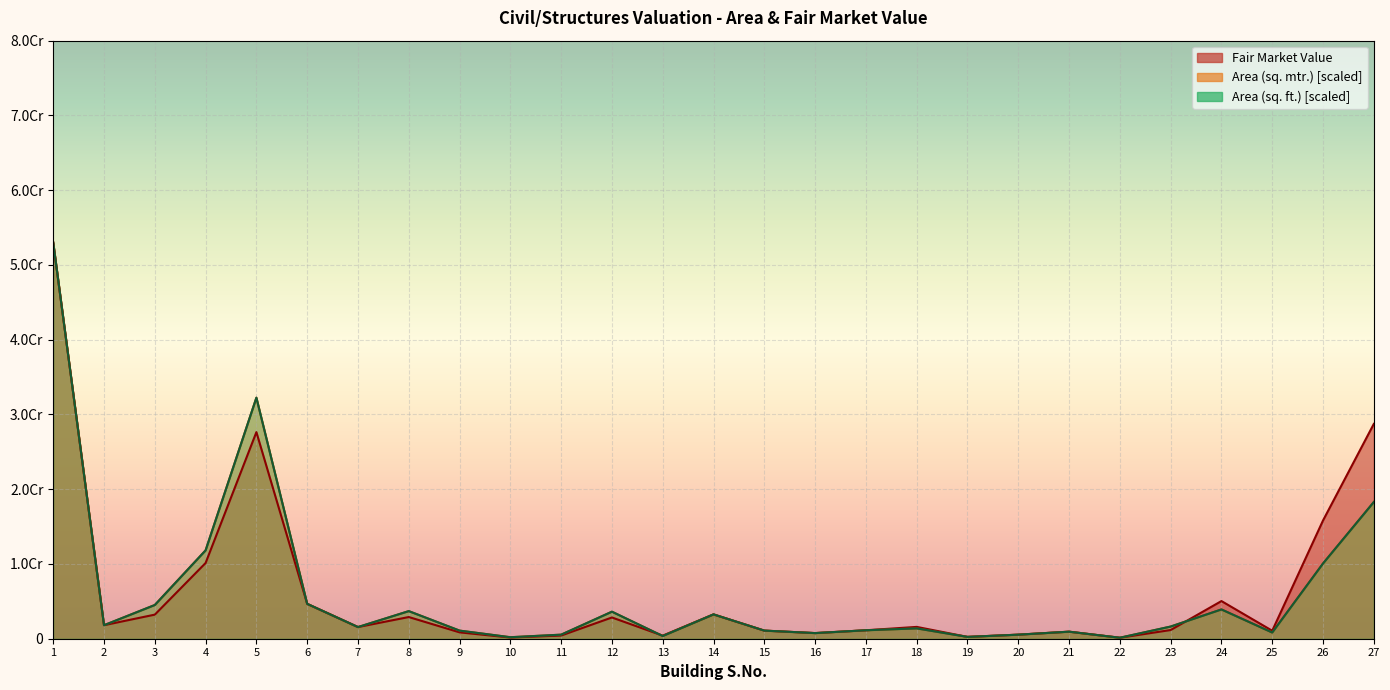

Where is Area (sq. ft.) nearest to the value 26565574?

5